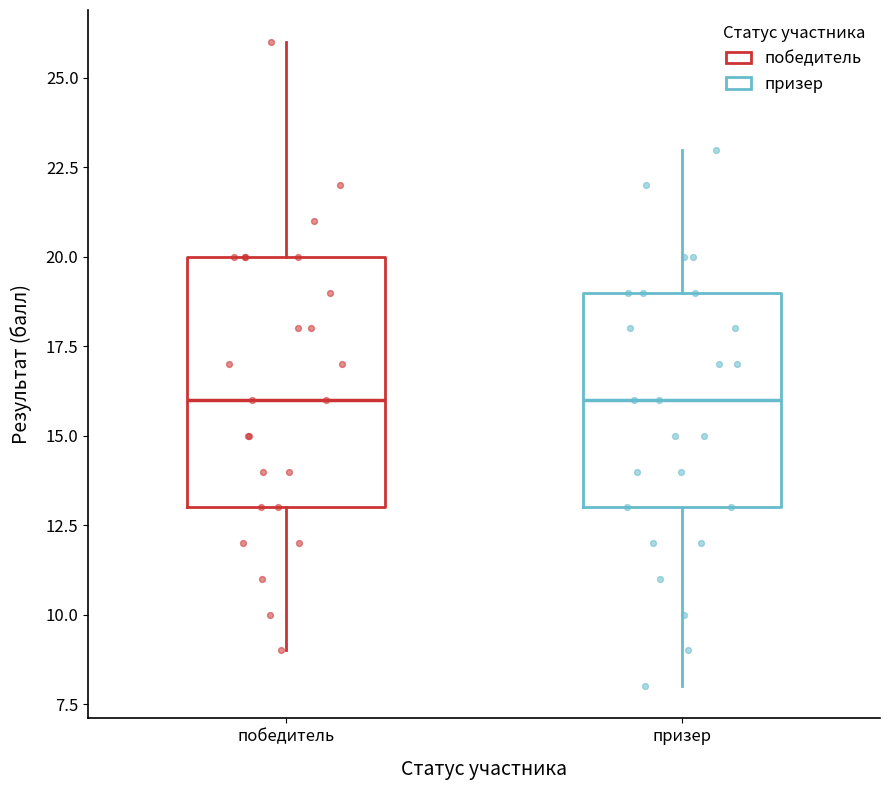

Where does the lower whisker of the box for призер end on the y-axis? The values are not printed on the chart, so give them approximately, as read against the axis.

8